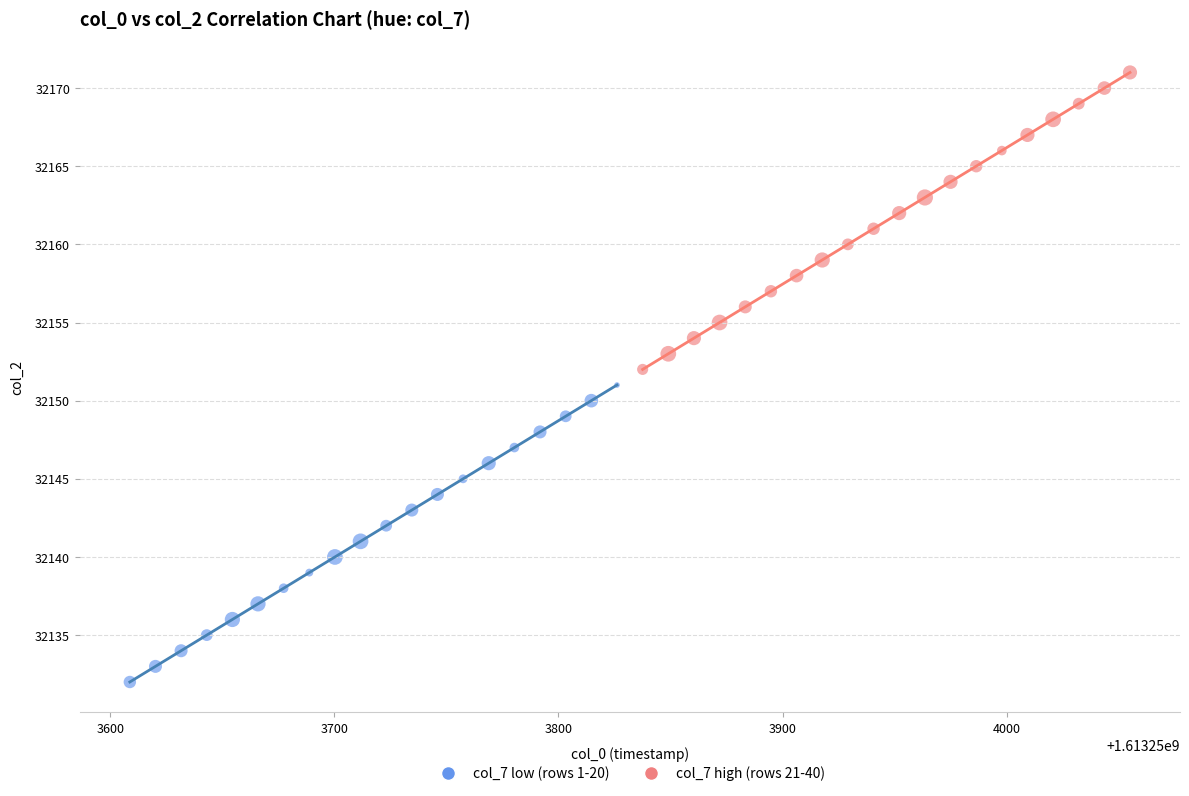

Which series contains the highest Y value?

col_7 high (rows 21-40)